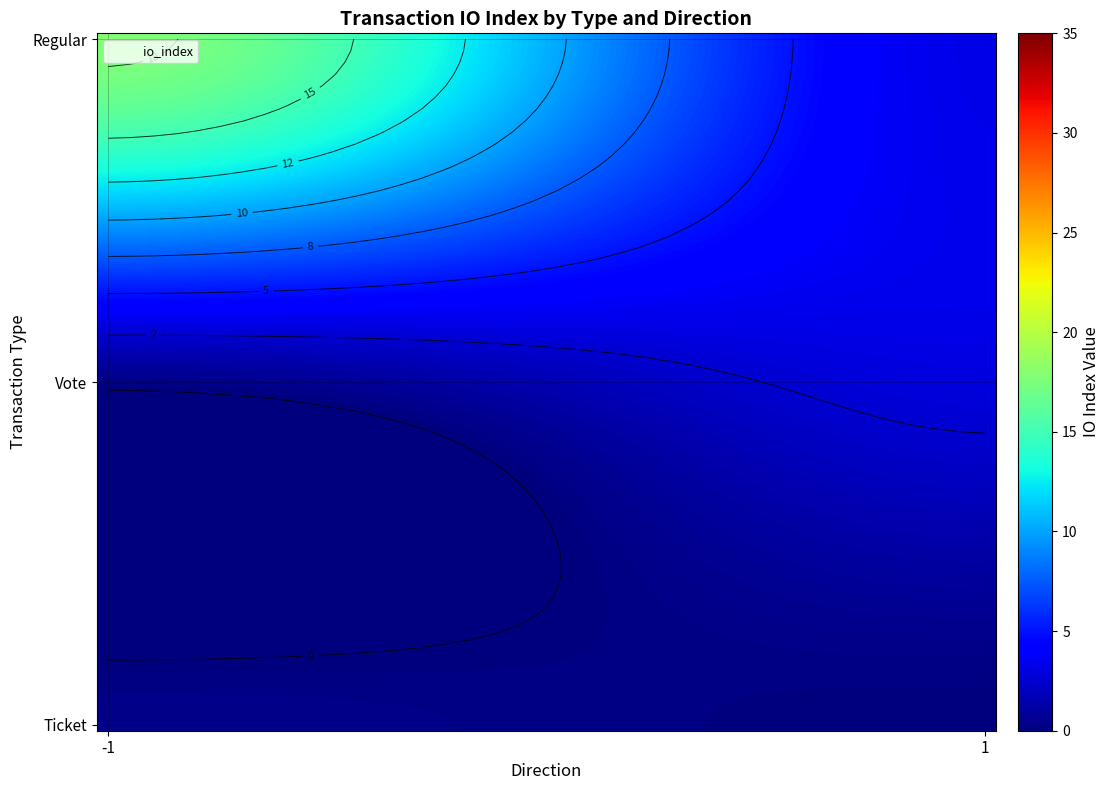

At which category does the chart reach its peak across all series?

direction_-1